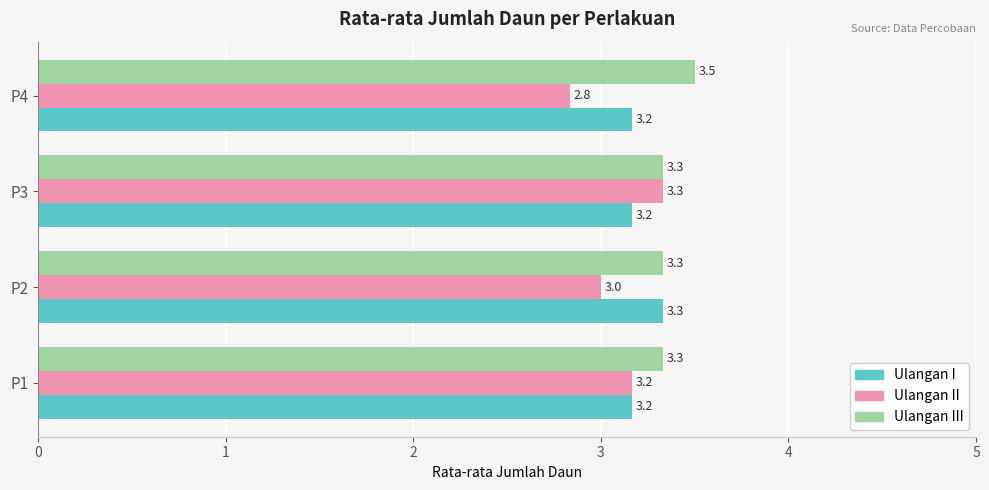

True or false: Ulangan II has a value of 3.3 at P3.

True